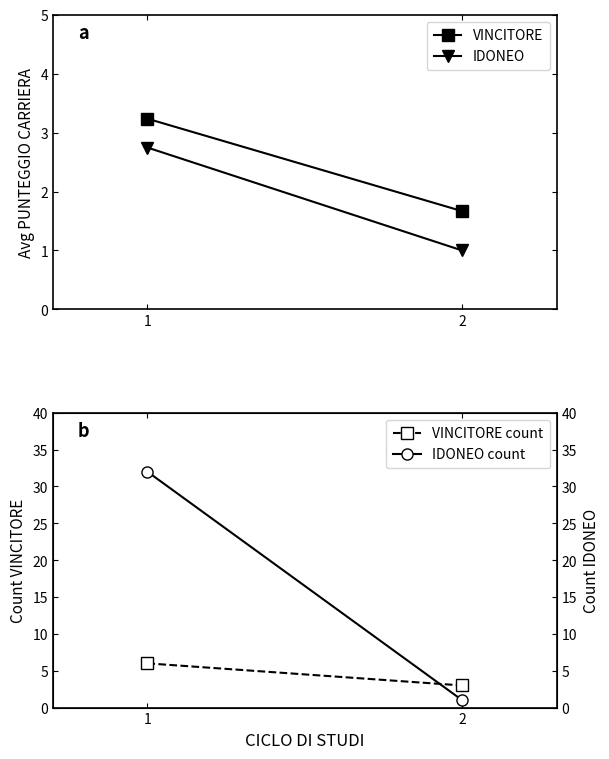

Which series changed the most between 1 and 2?

IDONEO count